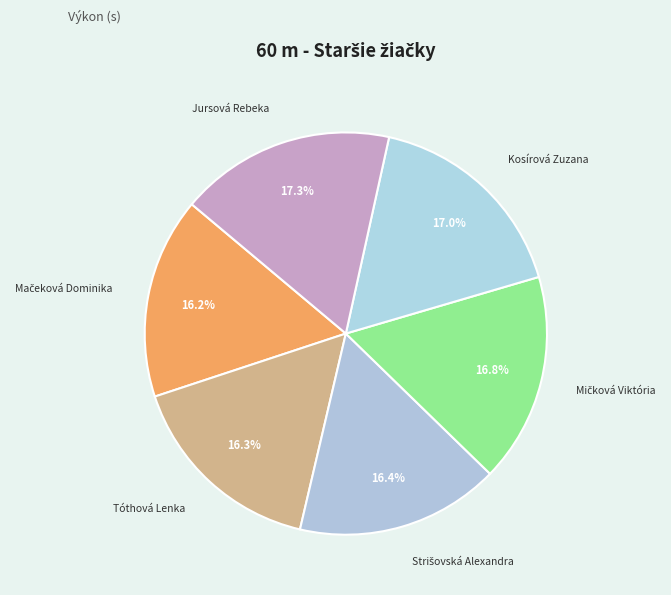

Does any single category account for the majority?

No